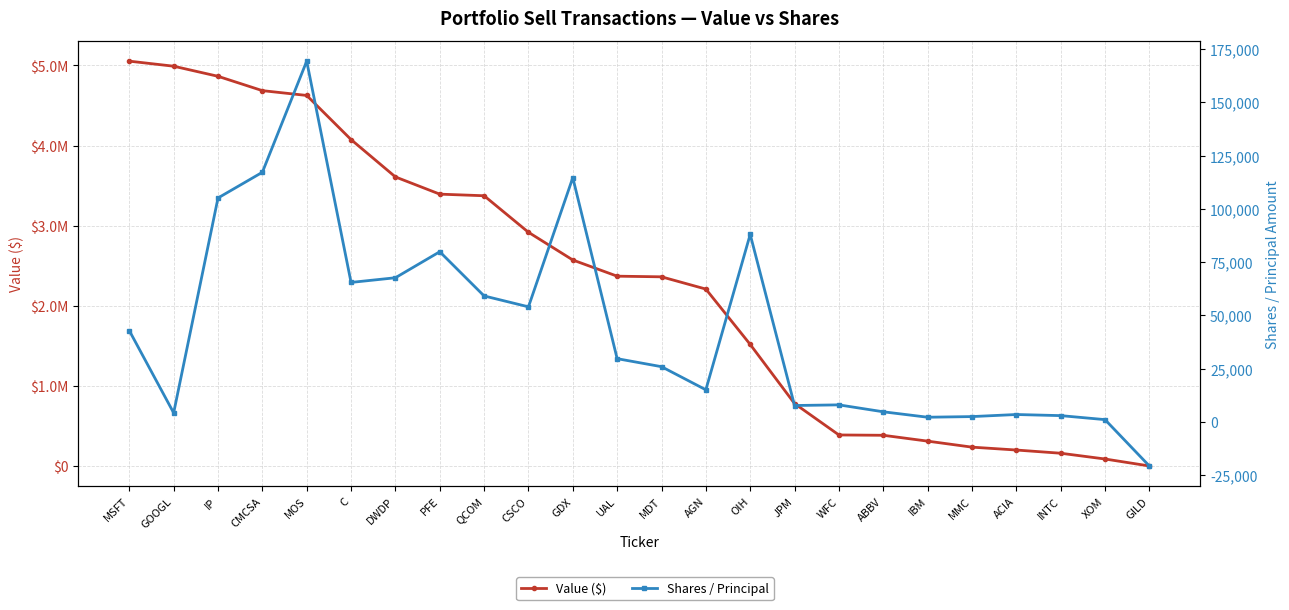

At GILD, list the series in order from largest to smallest.

Value ($), Shares / Principal